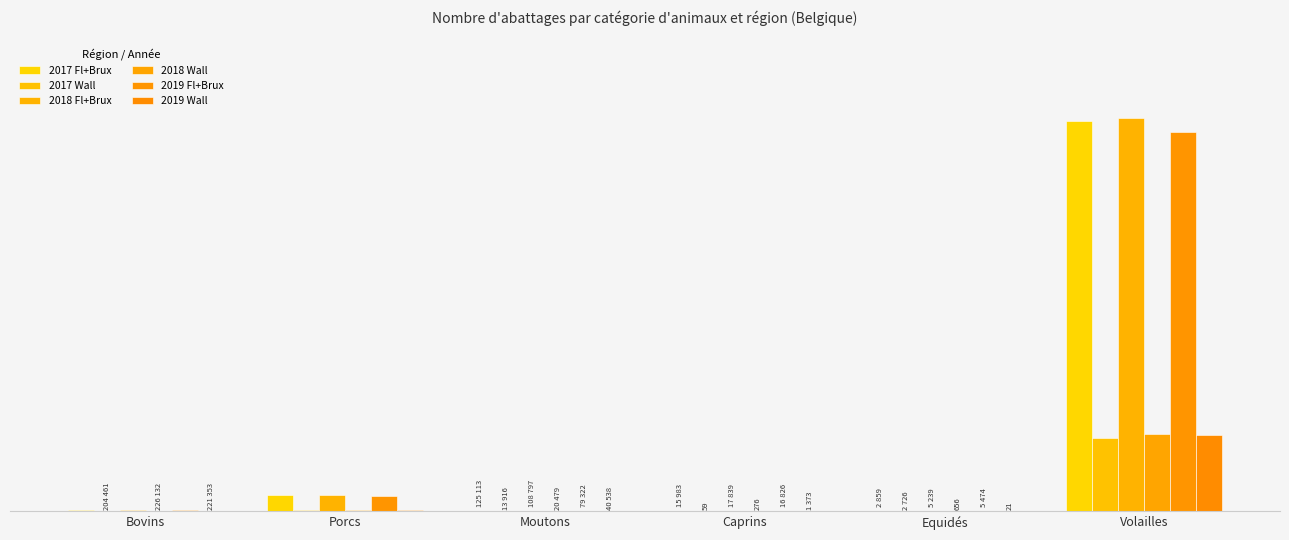

Reading left to right, what are all the values shown in this chart?

2017 Fl+Brux: 715681	10244601	125113	15983	2859	253620324
2017 Wall: 204461	705168	13916	59	2726	47763026
2018 Fl+Brux: 661967	10505694	108797	17839	5239	255885046
2018 Wall: 226132	724850	20479	276	656	49925530
2019 Fl+Brux: 616533	10018430	79322	16826	5474	246877139
2019 Wall: 221353	701106	40538	1373	21	49328606